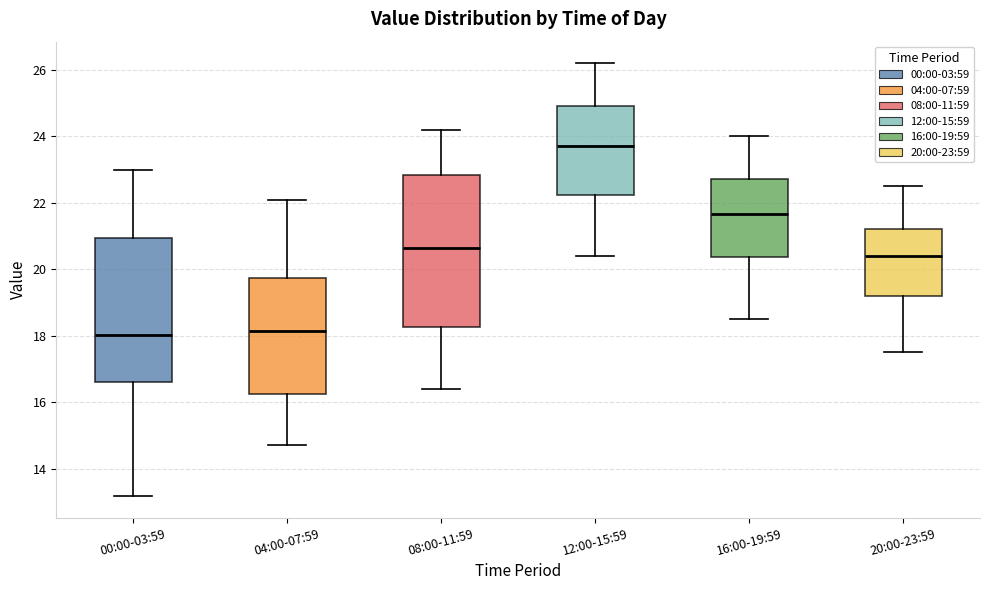

Reading left to right, transcribe this box plot: for each box, give where its median line is, the range the box spans, and where its two whiskers end, as read against the y-axis. The values are not printed on the chart, so give them approximately, as read against the axis.

00:00-03:59: median 18.0, box 16.6 to 21.0, whiskers 13.2 to 23.0
04:00-07:59: median 18.2, box 16.2 to 19.8, whiskers 14.8 to 22.2
08:00-11:59: median 20.6, box 18.2 to 22.8, whiskers 16.4 to 24.2
12:00-15:59: median 23.8, box 22.2 to 25.0, whiskers 20.4 to 26.2
16:00-19:59: median 21.6, box 20.4 to 22.8, whiskers 18.6 to 24.0
20:00-23:59: median 20.4, box 19.2 to 21.2, whiskers 17.6 to 22.6